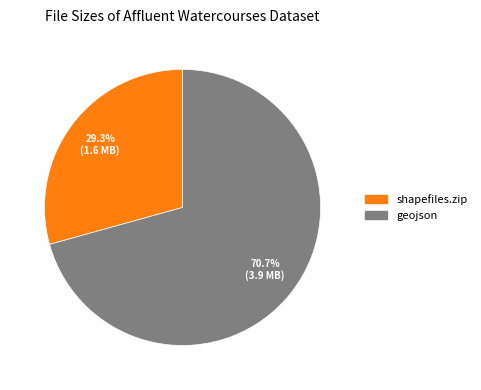

Combined, what portion of the pie is shapefiles.zip and geojson?

100.0%